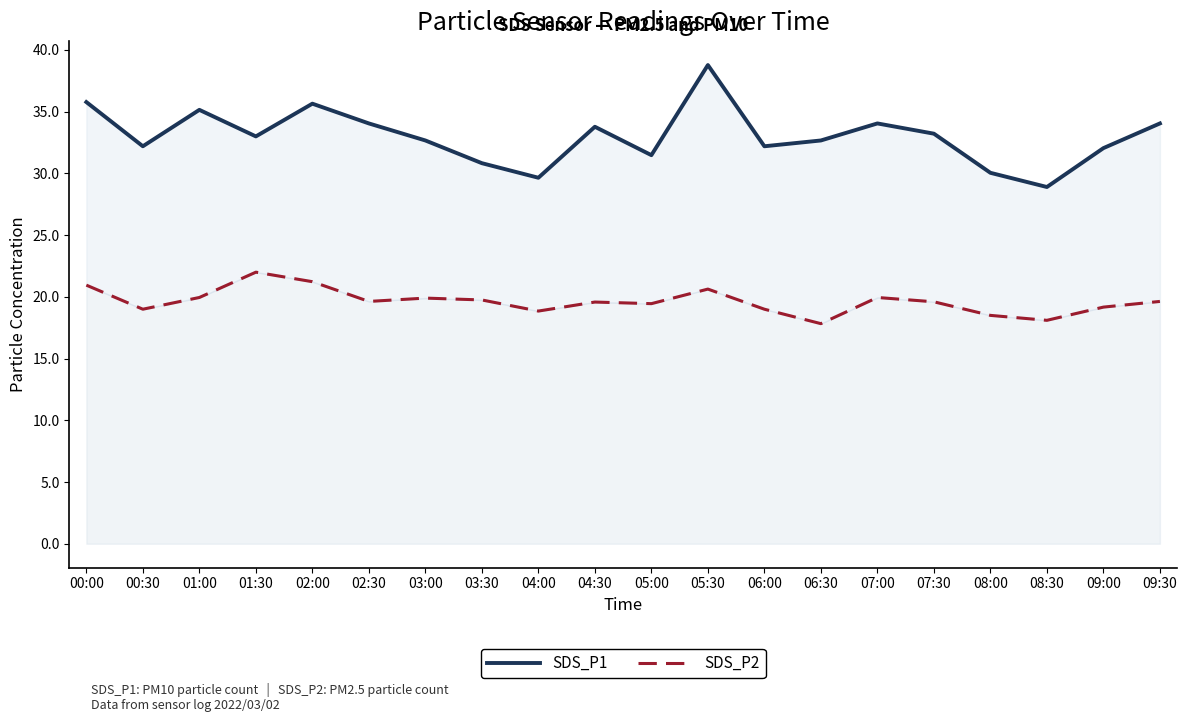

At which category does SDS_P1 reach its first local valley?

00:30